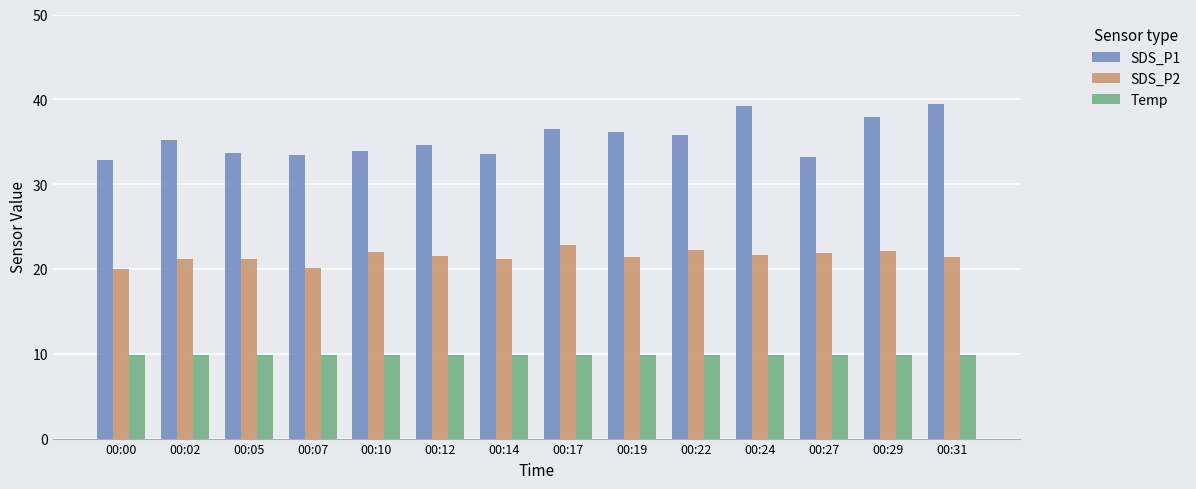

What is the difference between the highest and lowest values at 00:19?

26.3